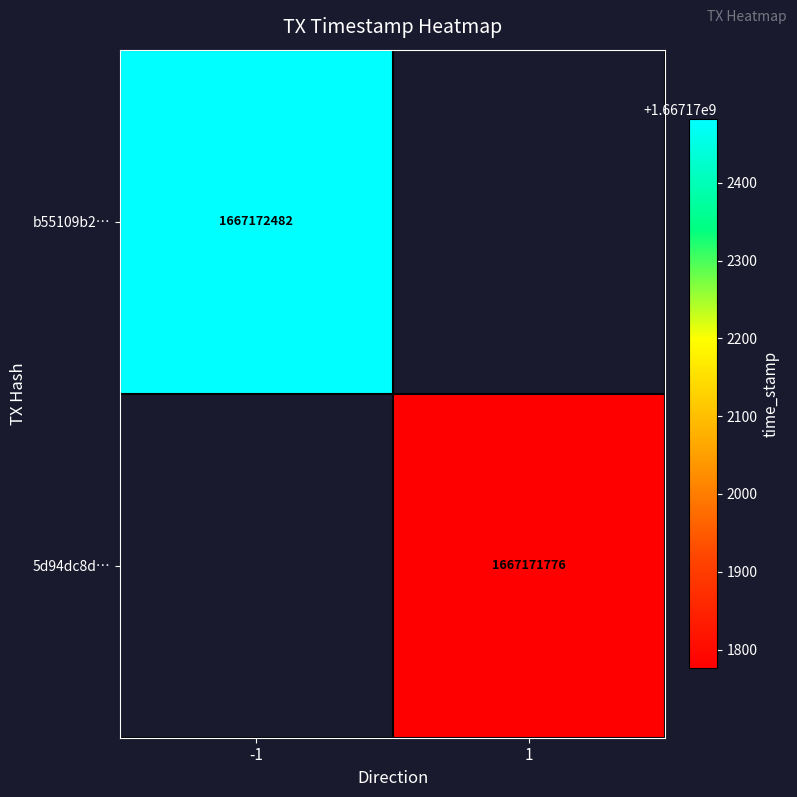

What is the average value of the 5d94dc8dd11aaf7f8d3005ca9a6dfac56279e50 series?

833585888